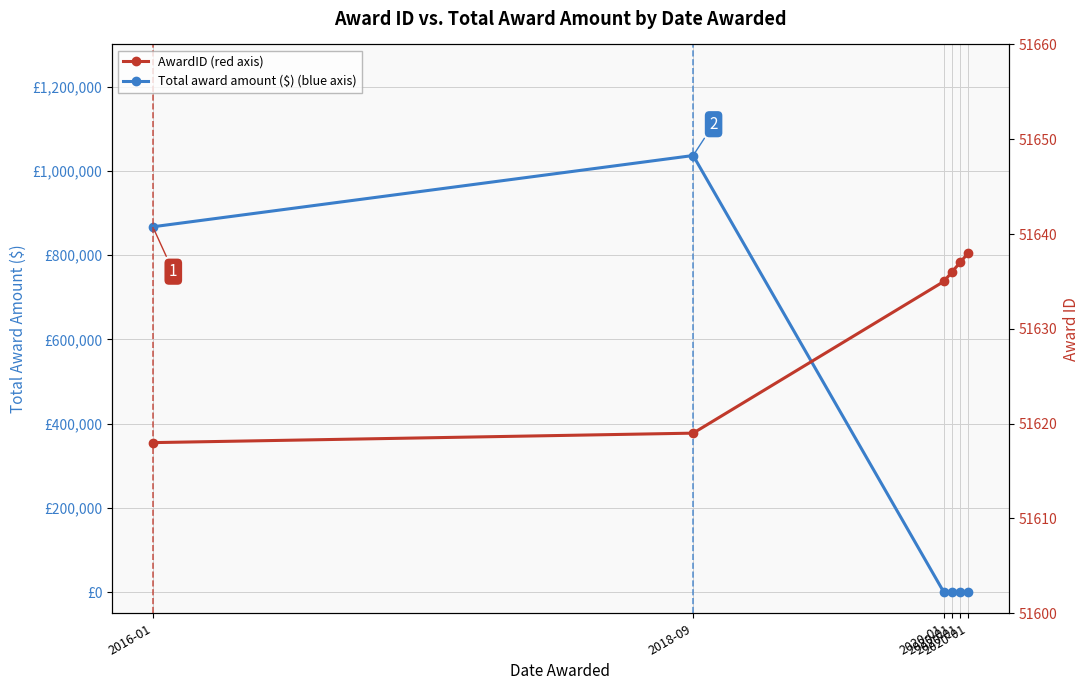

What is the lowest value of the AwardID series?

51618